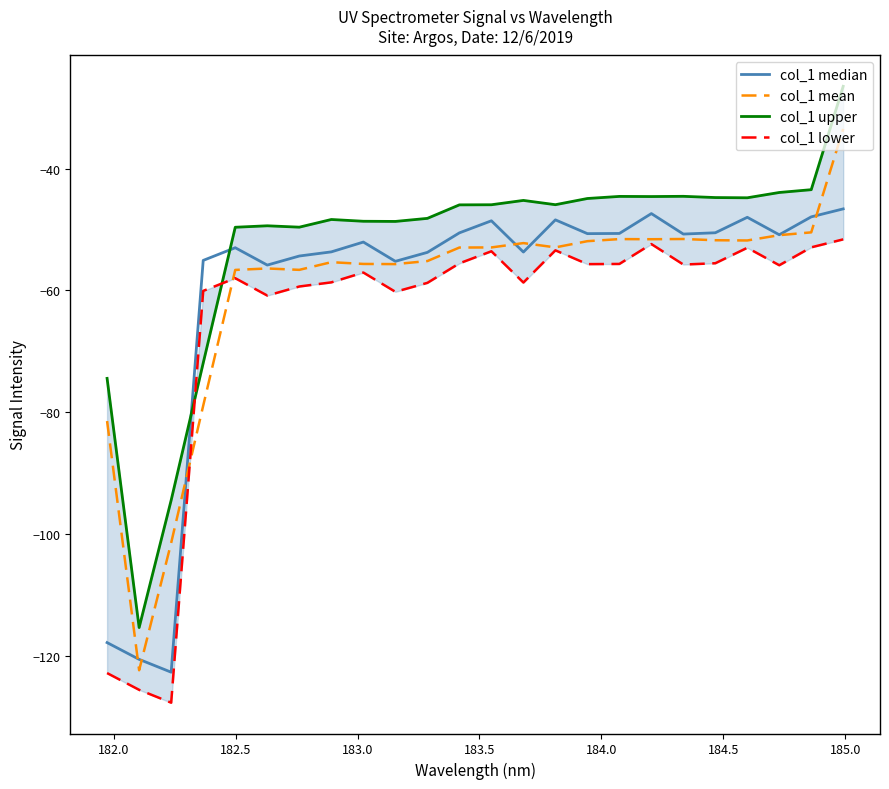

True or false: col_1 mean has a value of -38.1 at 185.5.

False